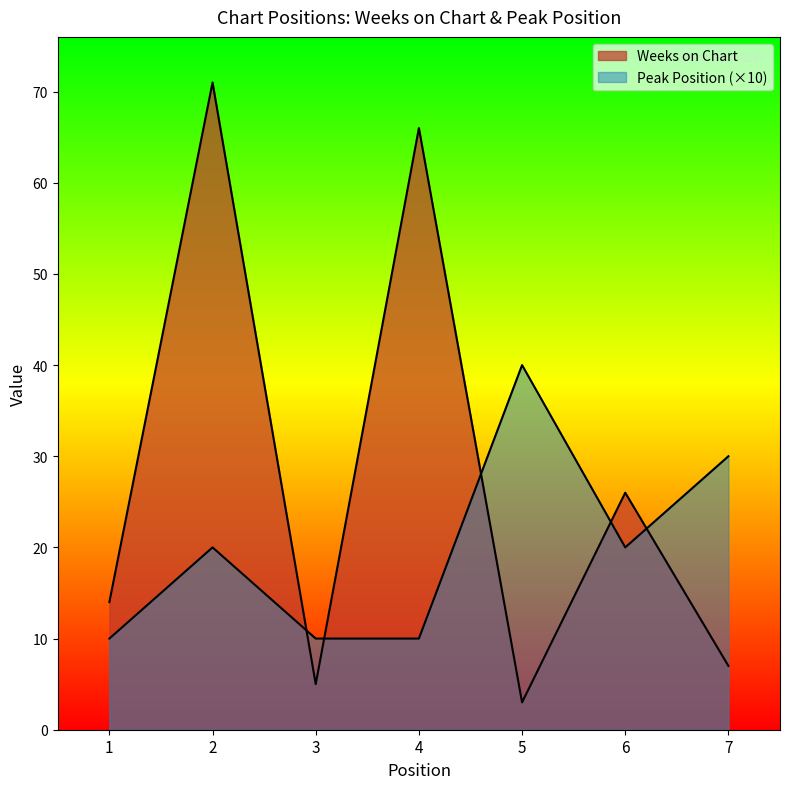

How many interior local valleys does the Peak Position series have?

1